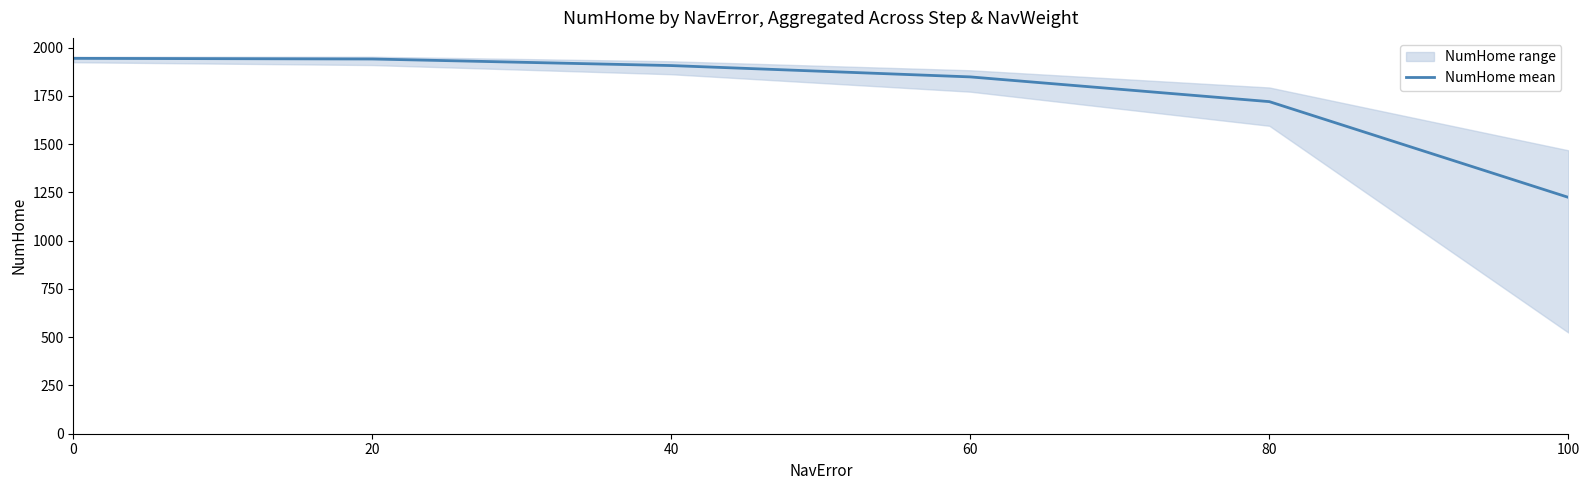

What is the difference between the second highest and minimum values?

716.7